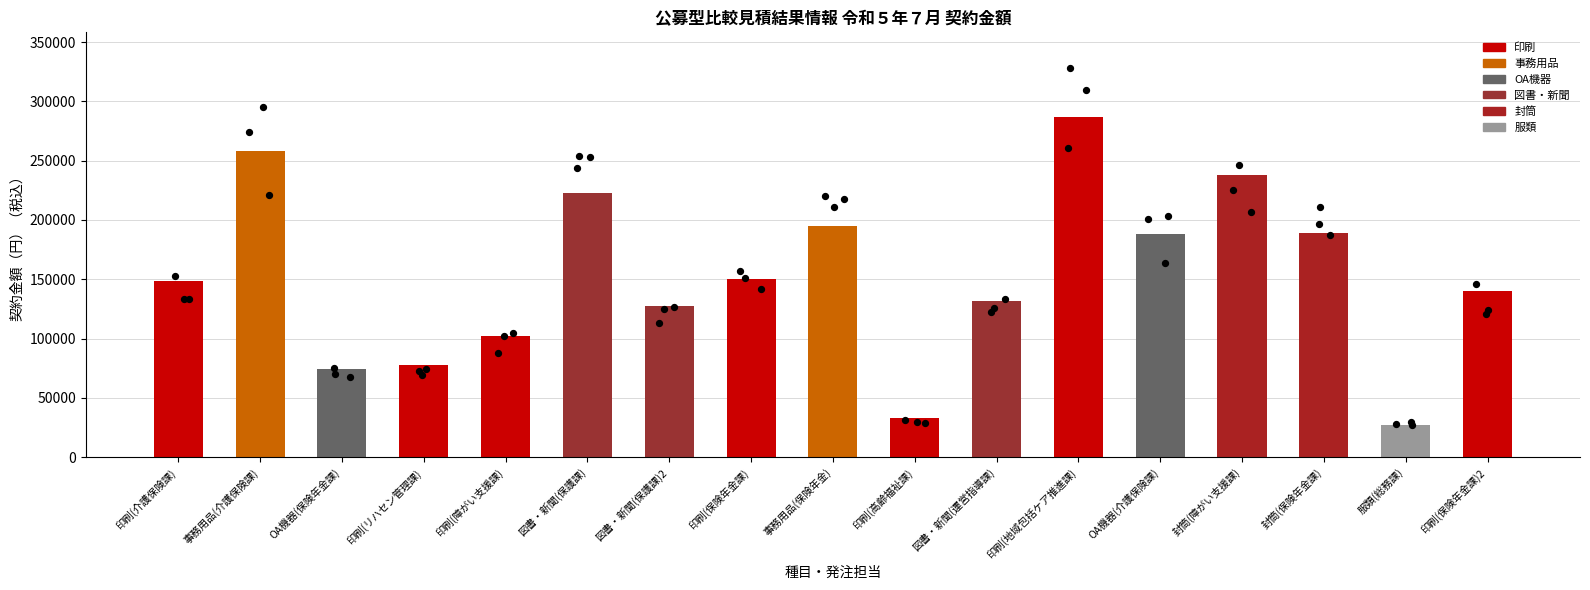

What is the change in value from 図書・新聞(保護課) to 図書・新聞(保護課)2?

-96026